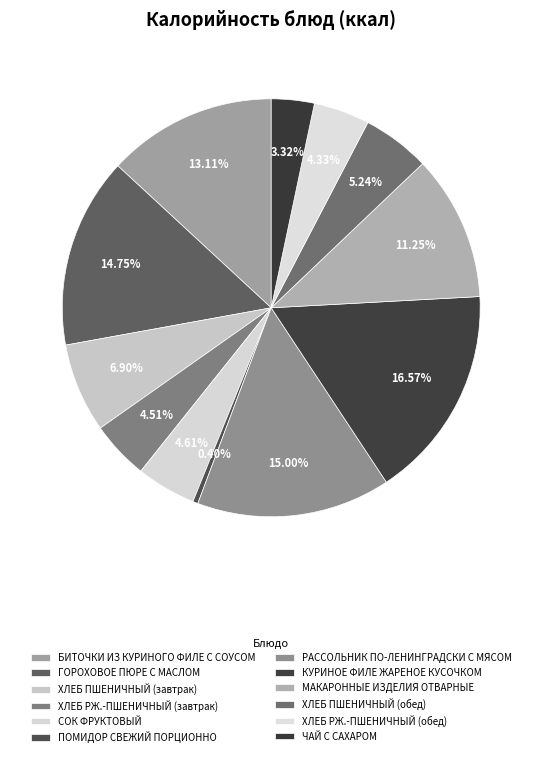

What portion of the pie excludes СОК ФРУКТОВЫЙ?

95.4%